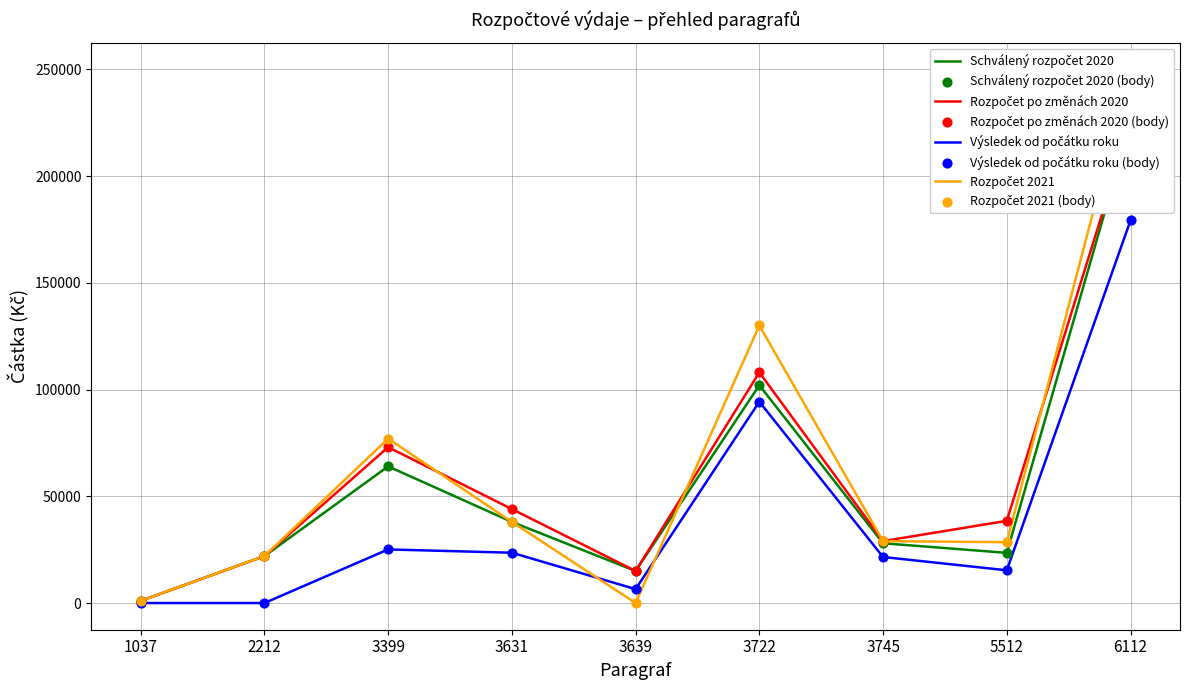

What is the total value across all series at 1037?

3000.0